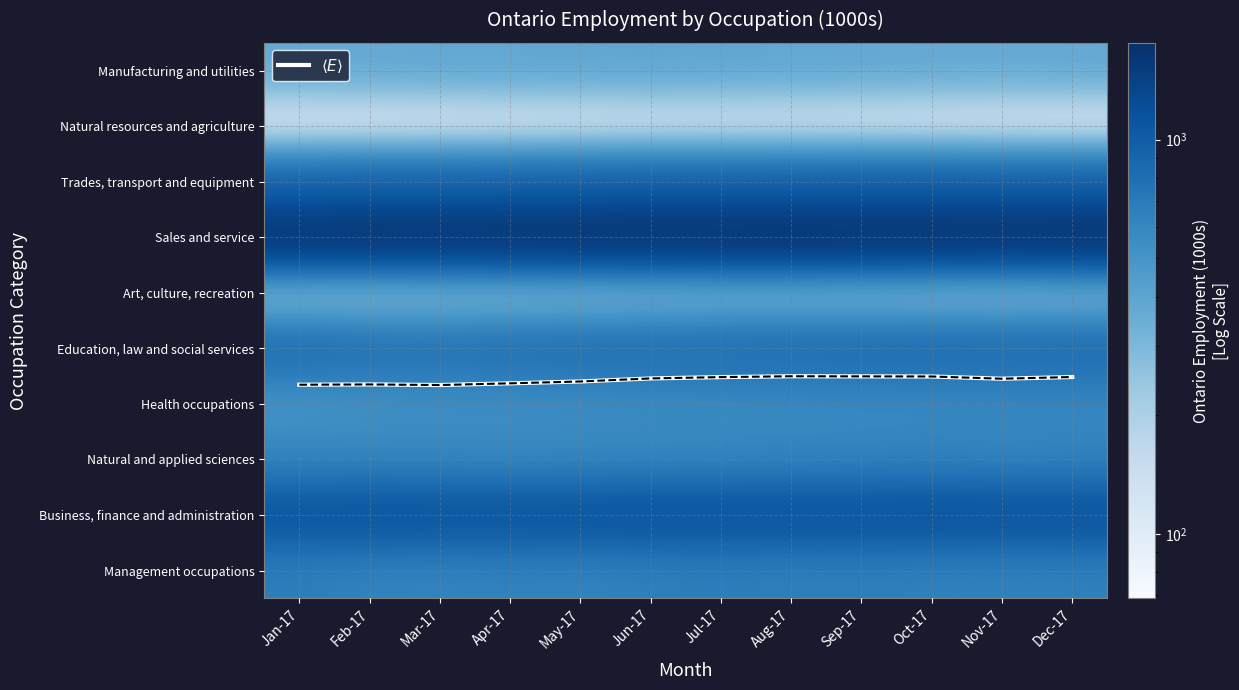

At which label is Art, culture, recreation closest to 243?

Apr-17